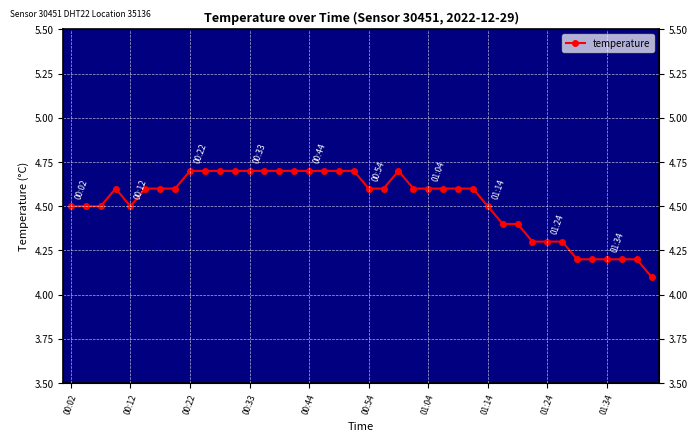

Does the chart display data point markers on the line(s)?

Yes